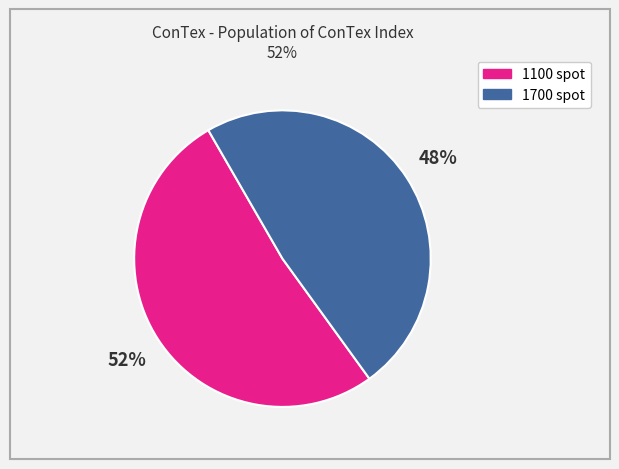

To the nearest percent, what is the average slice percentage?

50%